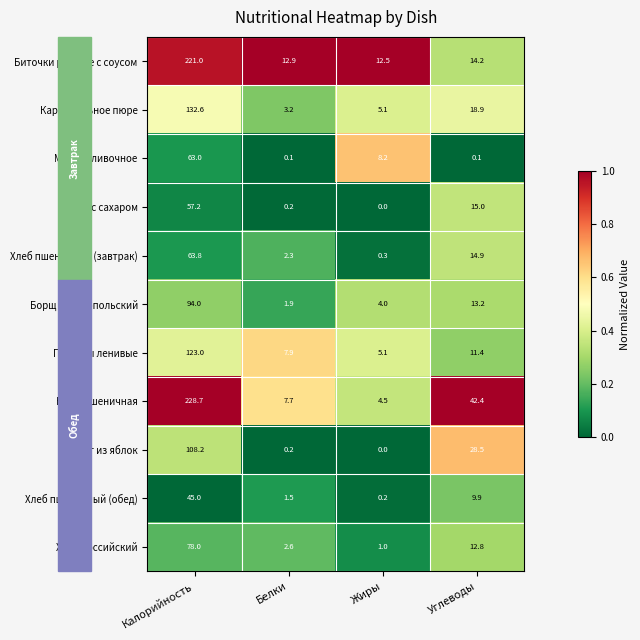

Between Белки and Жиры, which series saw the biggest shift?

Масло сливочное